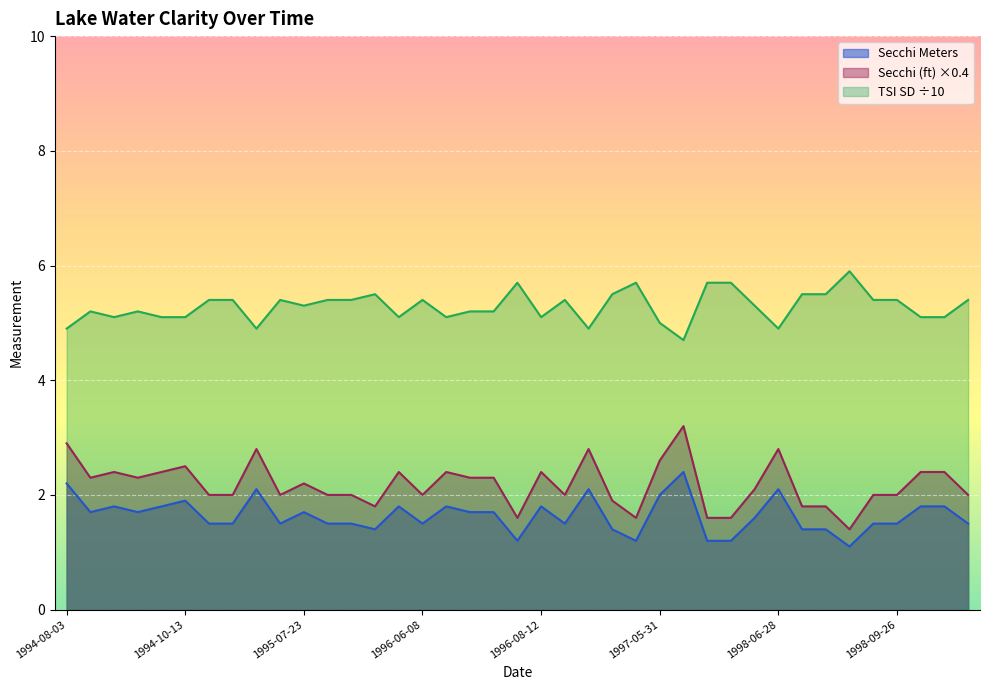

Reading left to right, extract all data points from this chart.

Secchi (ft): 2.9	2.3	2.4	2.3	2.4	2.5	2.0	2.0	2.8	2.0	2.2	2.0	2.0	1.8	2.4	2.0	2.4	2.3	2.3	1.6	2.4	2.0	2.8	1.9	1.6	2.6	3.2	1.6	1.6	2.1	2.8	1.8	1.8	1.4	2.0	2.0	2.4	2.4	2.0
Secchi Meters: 2.2	1.7	1.8	1.7	1.8	1.9	1.5	1.5	2.1	1.5	1.7	1.5	1.5	1.4	1.8	1.5	1.8	1.7	1.7	1.2	1.8	1.5	2.1	1.4	1.2	2.0	2.4	1.2	1.2	1.6	2.1	1.4	1.4	1.1	1.5	1.5	1.8	1.8	1.5
TSI SD: 4.9	5.2	5.1	5.2	5.1	5.1	5.4	5.4	4.9	5.4	5.3	5.4	5.4	5.5	5.1	5.4	5.1	5.2	5.2	5.7	5.1	5.4	4.9	5.5	5.7	5.0	4.7	5.7	5.7	5.3	4.9	5.5	5.5	5.9	5.4	5.4	5.1	5.1	5.4